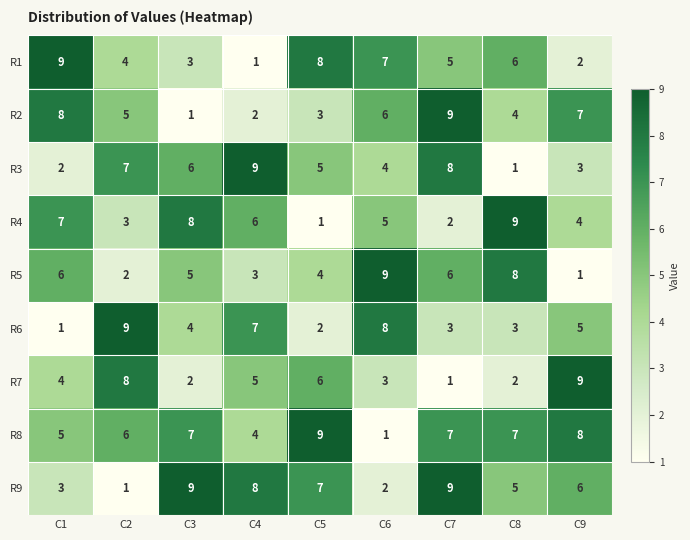

What is the greatest value displayed?

9